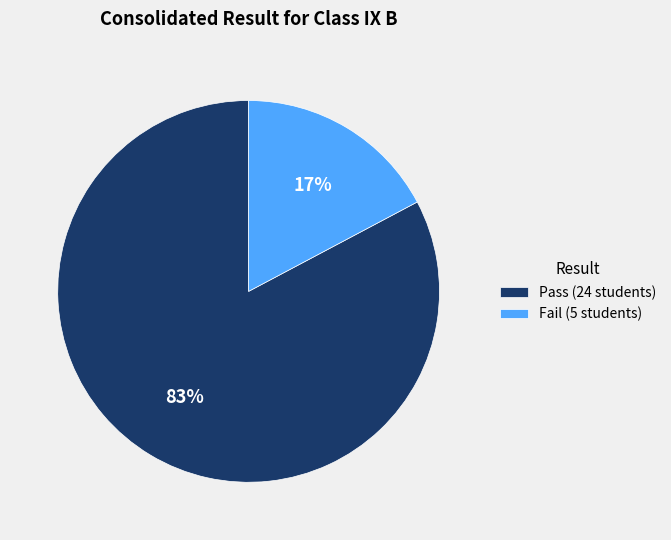

Does any single category account for the majority?

Yes